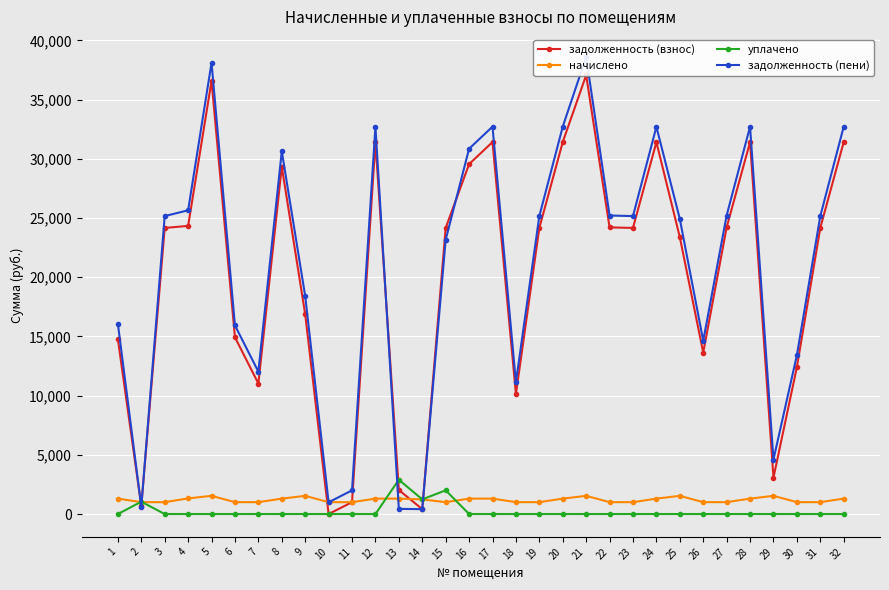

True or false: задолженность (пени) and уплачено intersect in this chart.

True